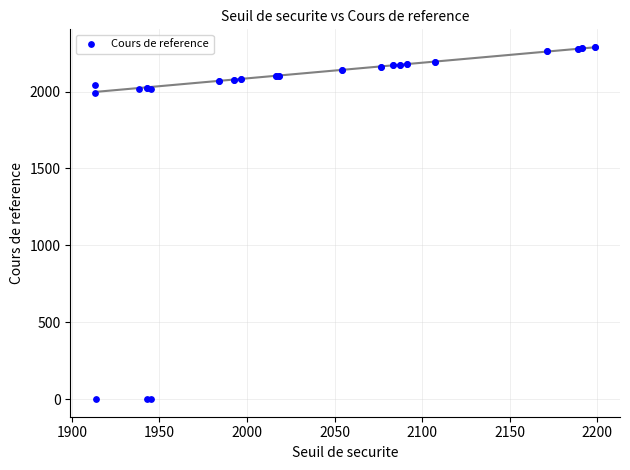

What Y value in the scatter plot is closest to 1145?

1993.7